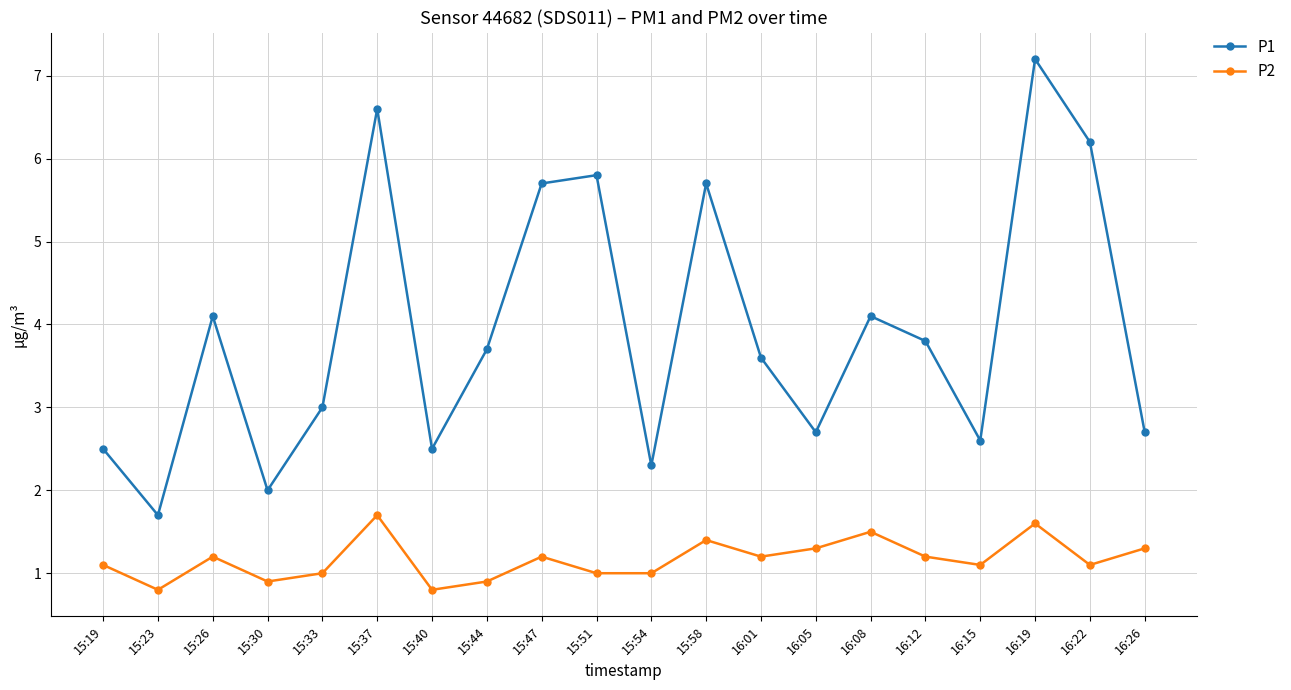

What position from the right is 15:54?

10